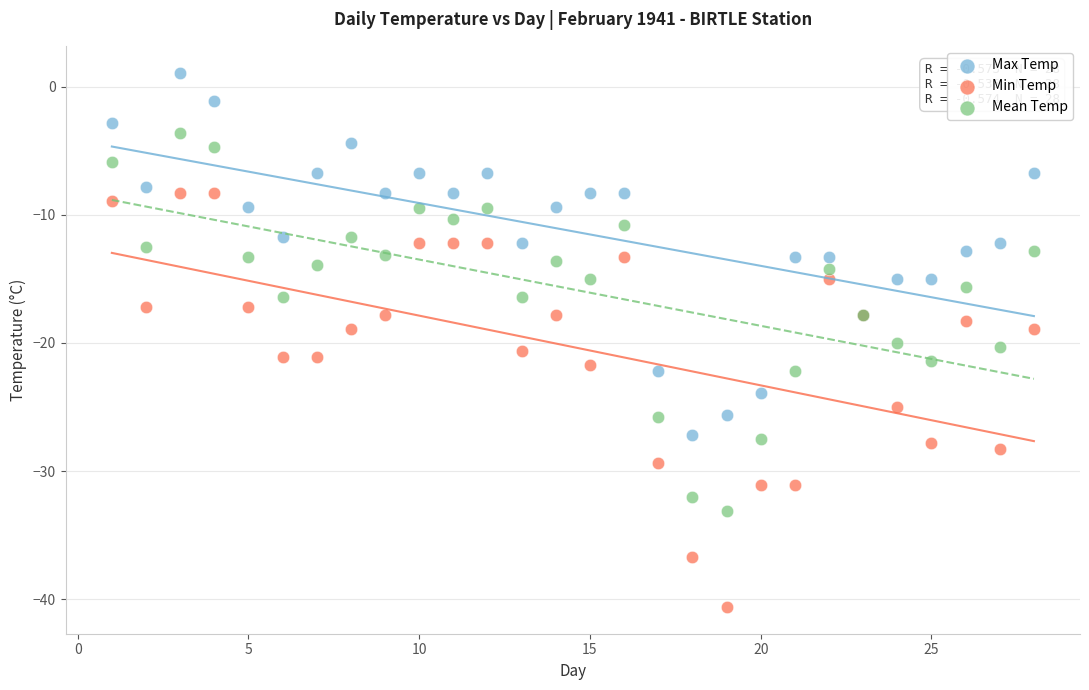

Which series contains the highest Y value?

Max Temp